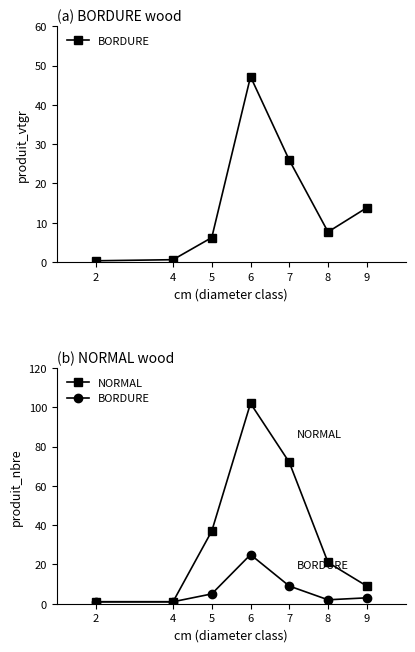

True or false: NORMAL has more than 2 points higher than both neighbors.

False